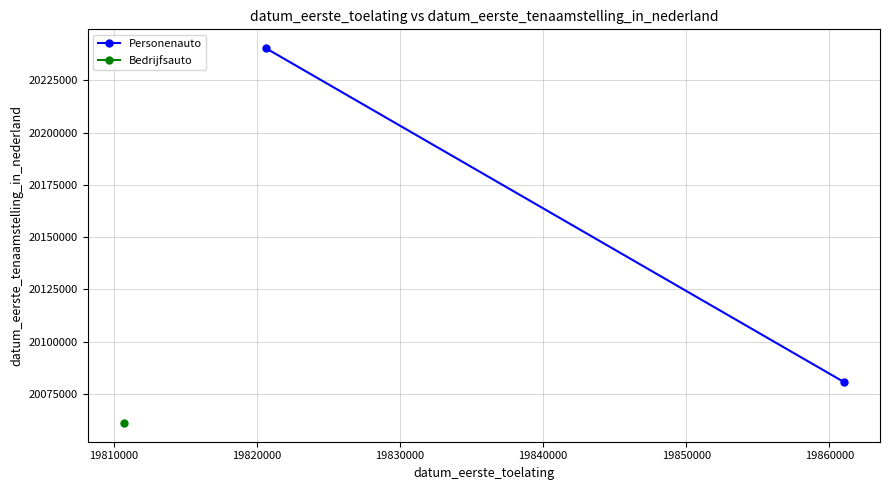

What is the difference between the values at 19810000 and 19800000?

159913